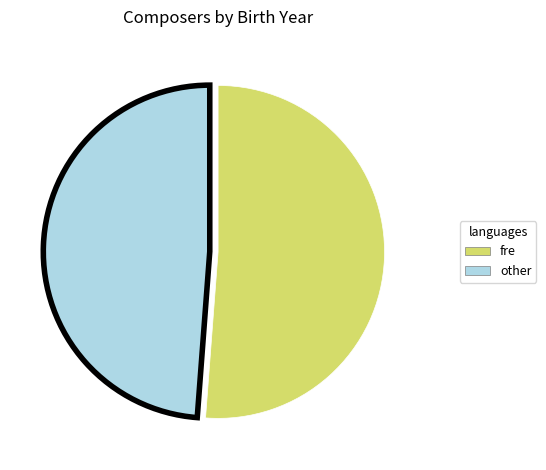

Is there a majority slice in this chart?

Yes